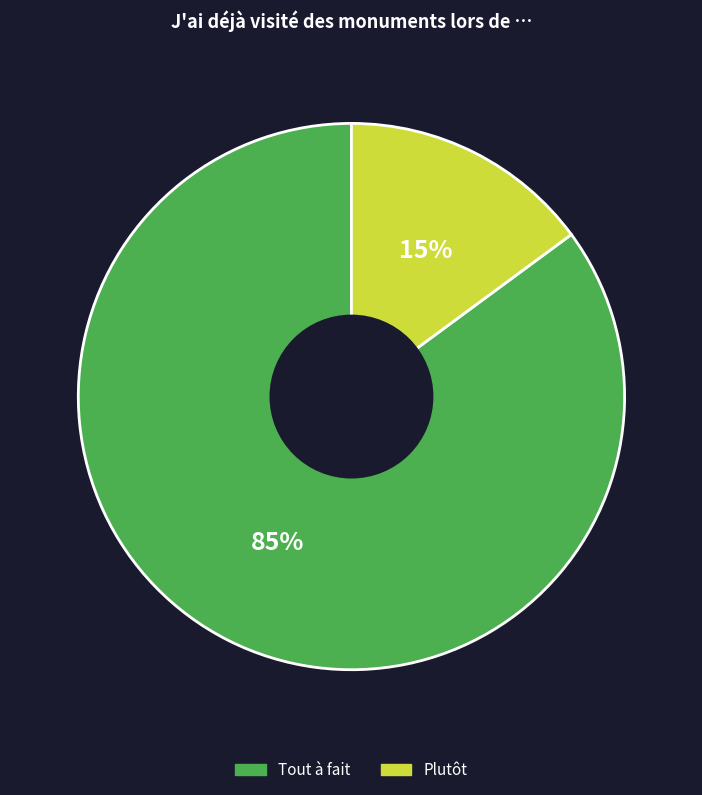

Is there a majority slice in this chart?

Yes